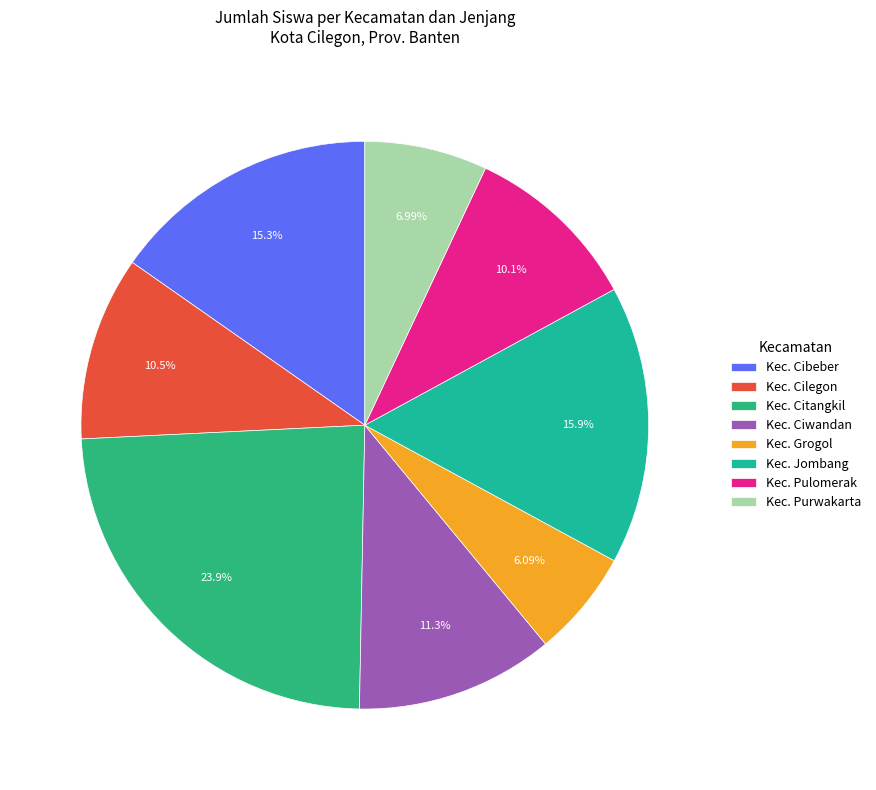

Which slice is the smallest?

Kec. Grogol